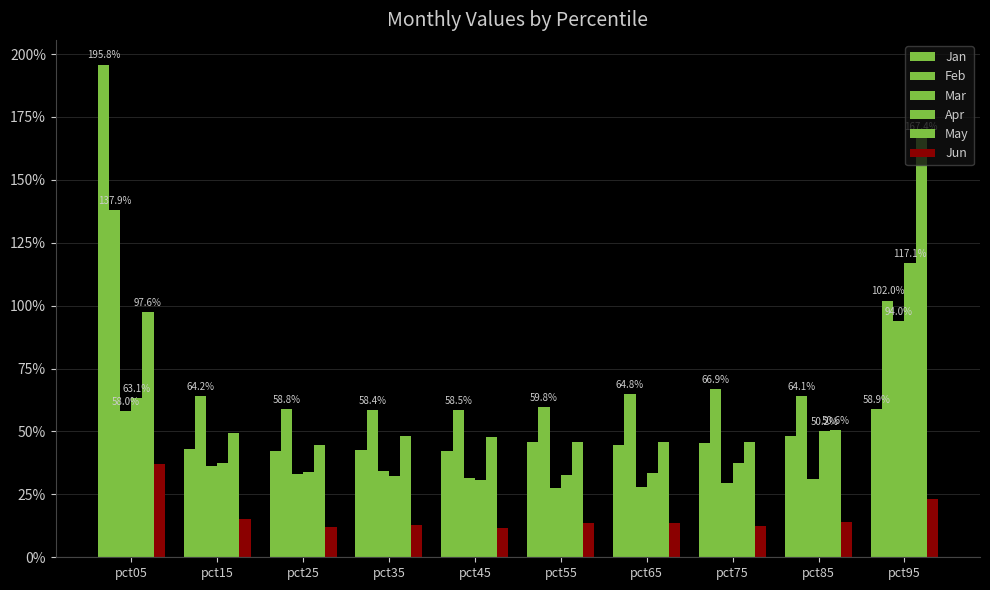

Which series changed the most between pct15 and pct75?

Mar